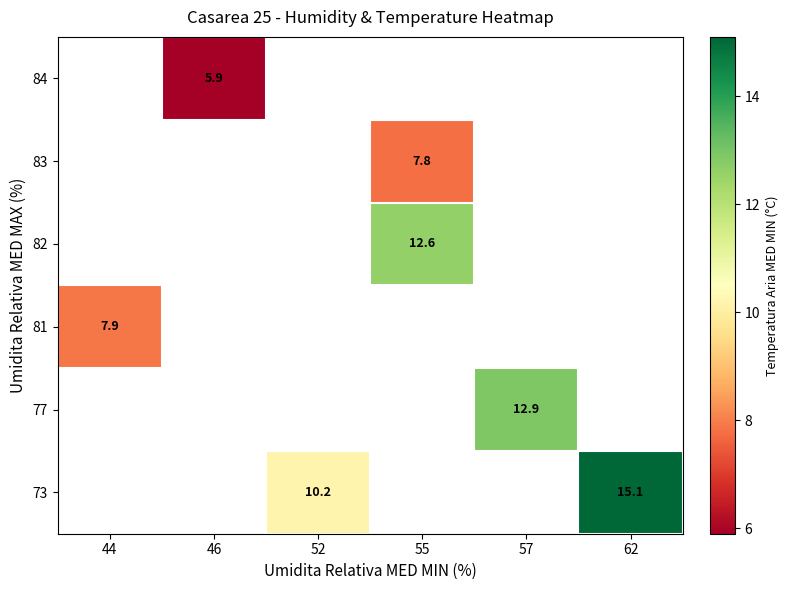

Which has a higher value, 52 or 62?

62